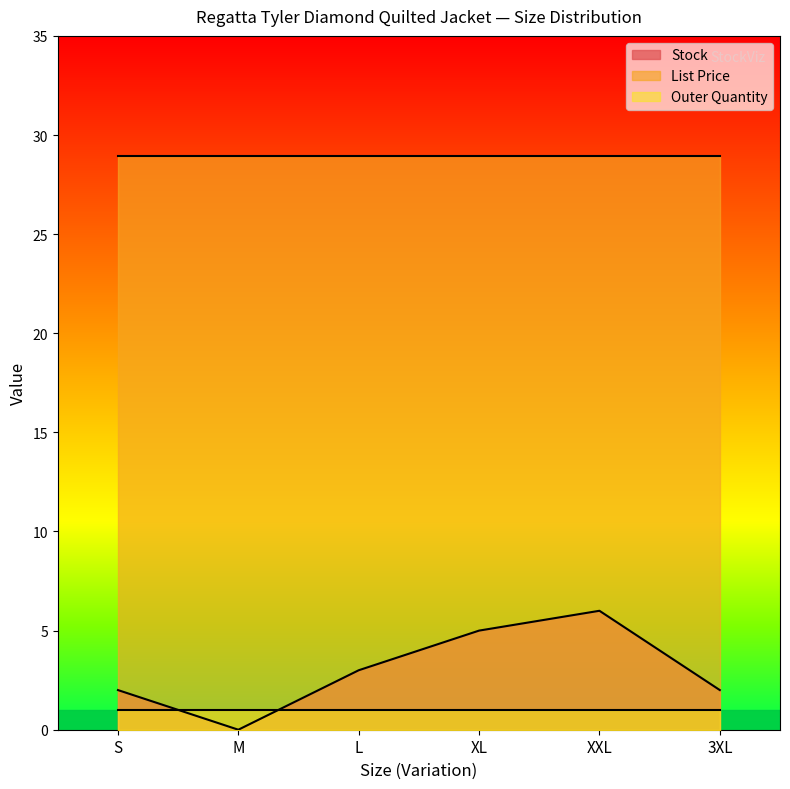

Which label corresponds to the smallest value in the chart?

M